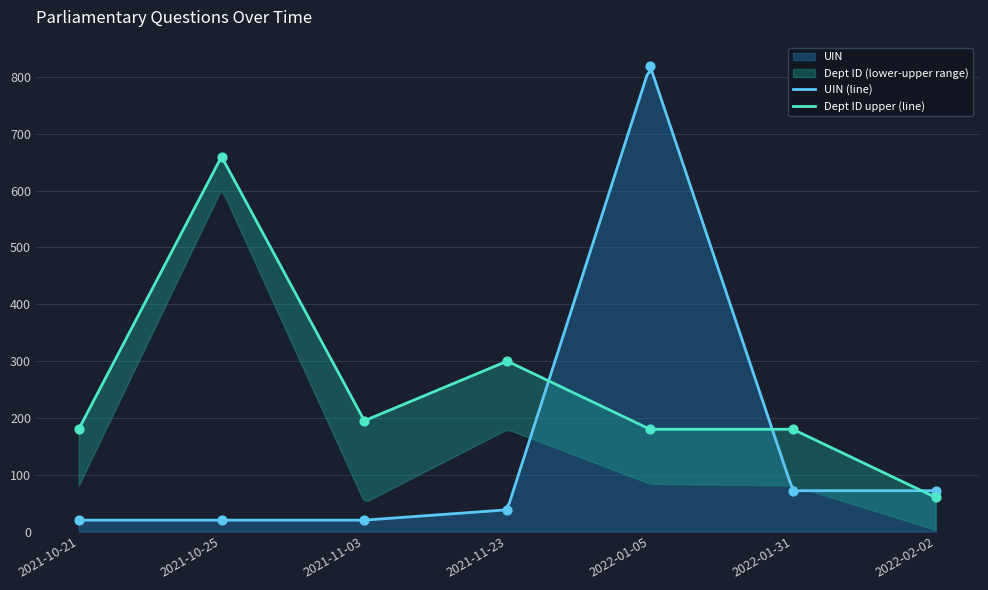

Which series contains the highest Y value?

UIN